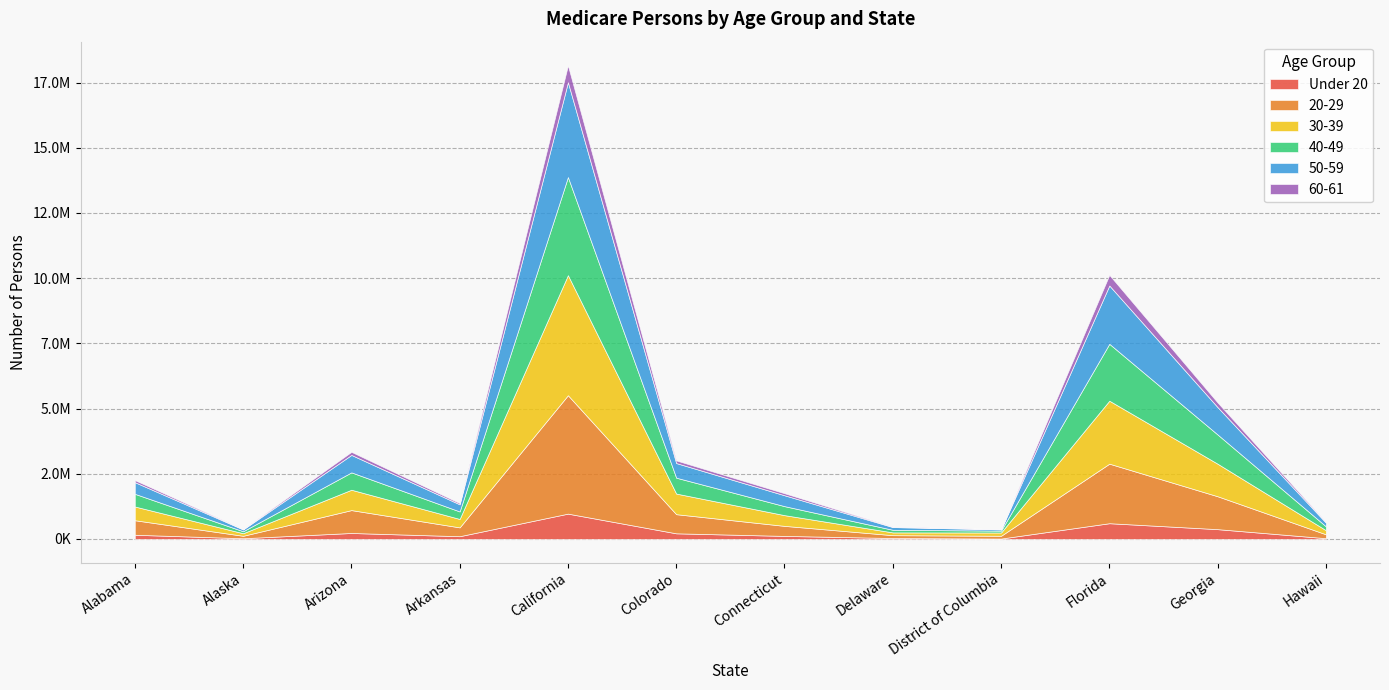

What is the difference between the maximum and second lowest values in the 40-49 series?

3685420